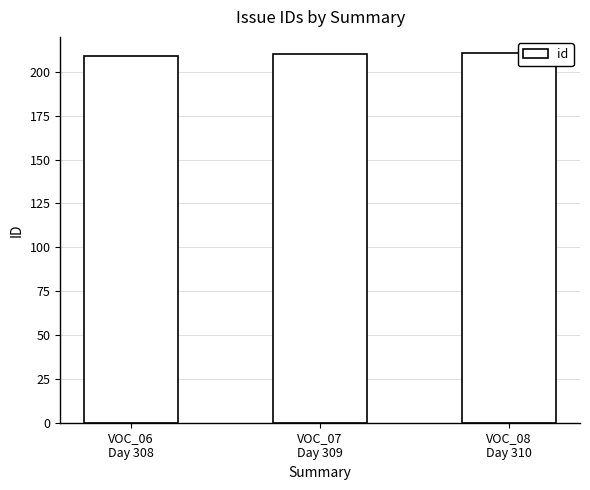

What is the smallest value displayed?

209